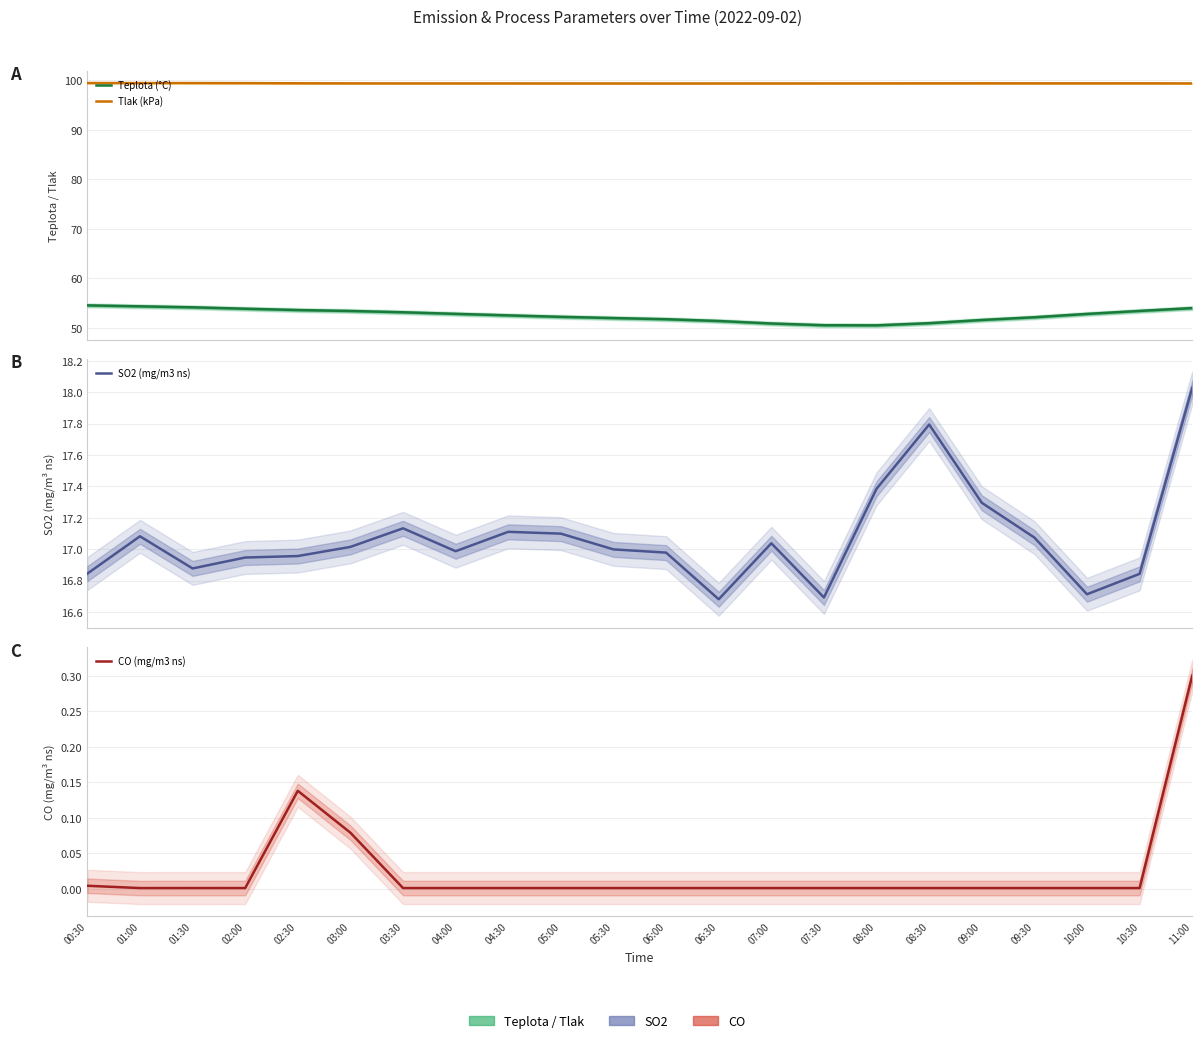

The Teplota (°C) series shows 33.5 at 03:30. True or false?

False